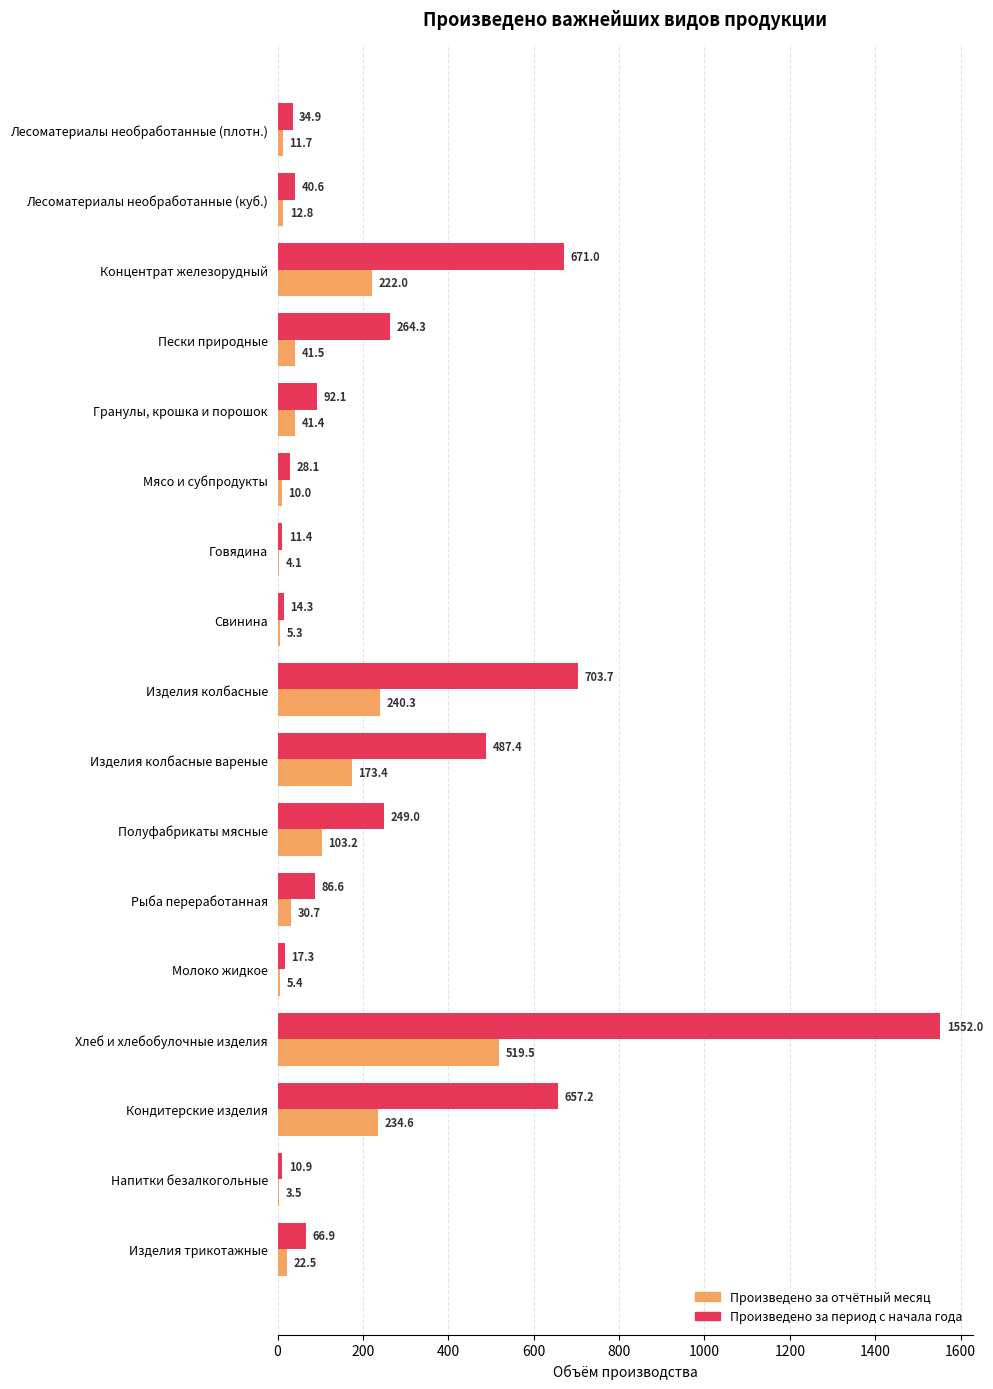

Is the value of Произведено за период с начала года at Кондитерские изделия greater than the value of Произведено за отчётный месяц at Лесоматериалы необработанные (куб.)?

Yes